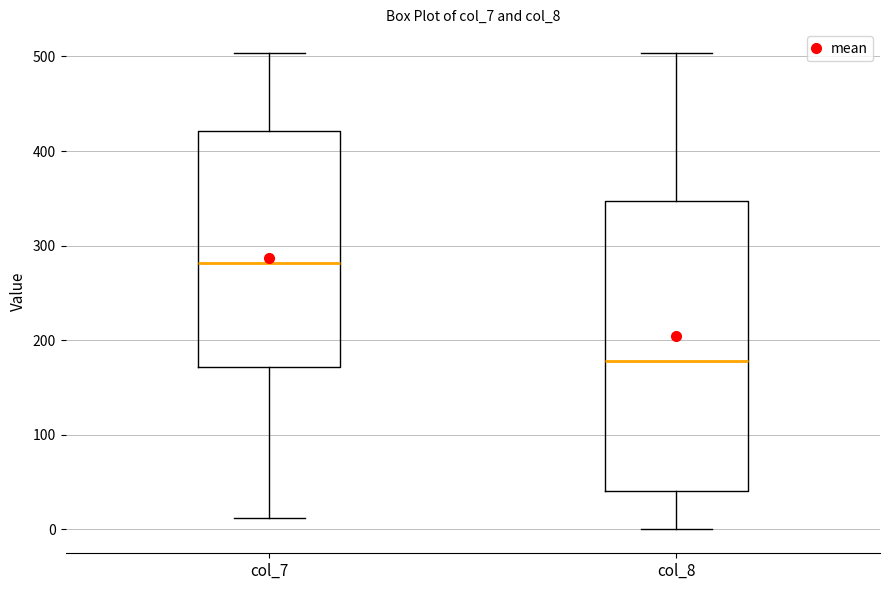

Where does the median line of the box for col_8 sit on the y-axis? The values are not printed on the chart, so give them approximately, as read against the axis.

180